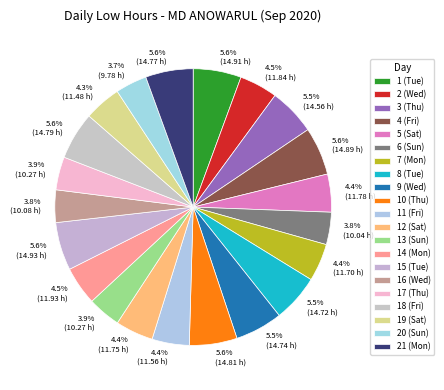

How many segments does this pie chart have?

21